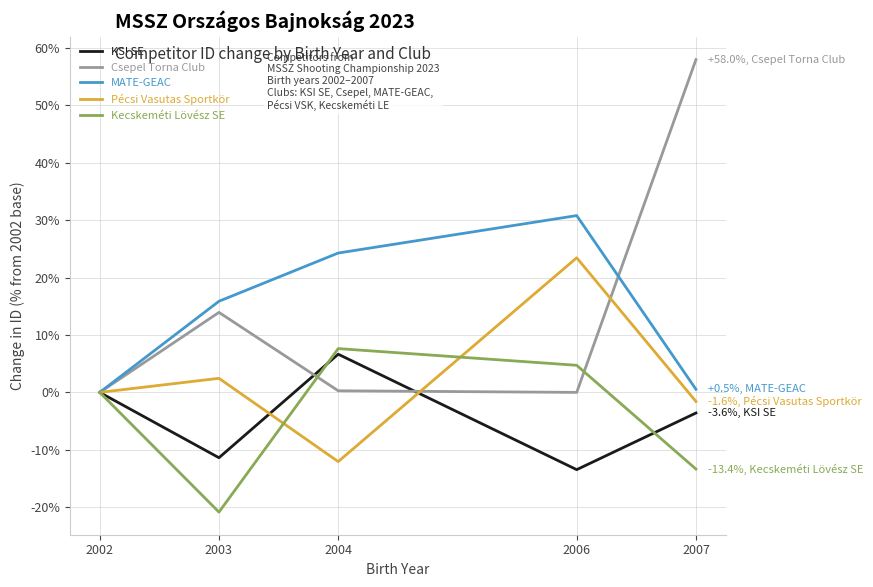

What is the sum of all Csepel Torna Club values?

72.2